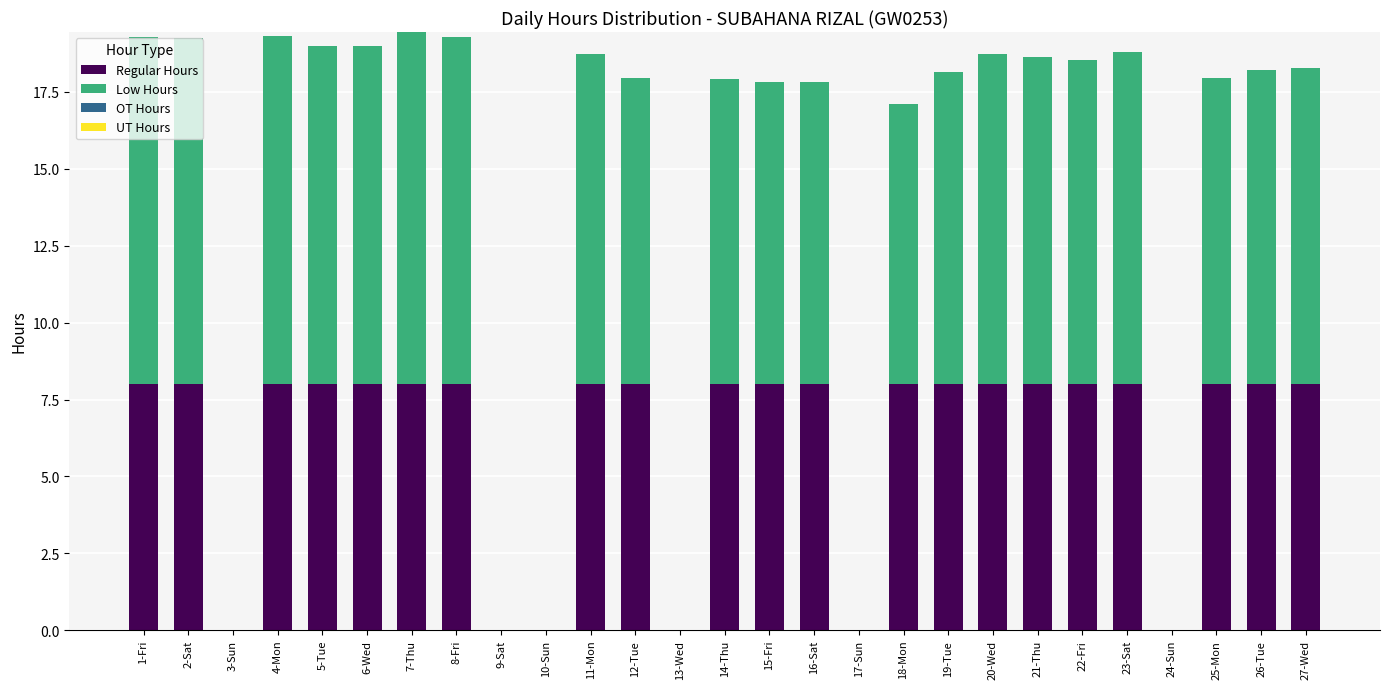

What is the sum of all Regular Hours values?

168.0